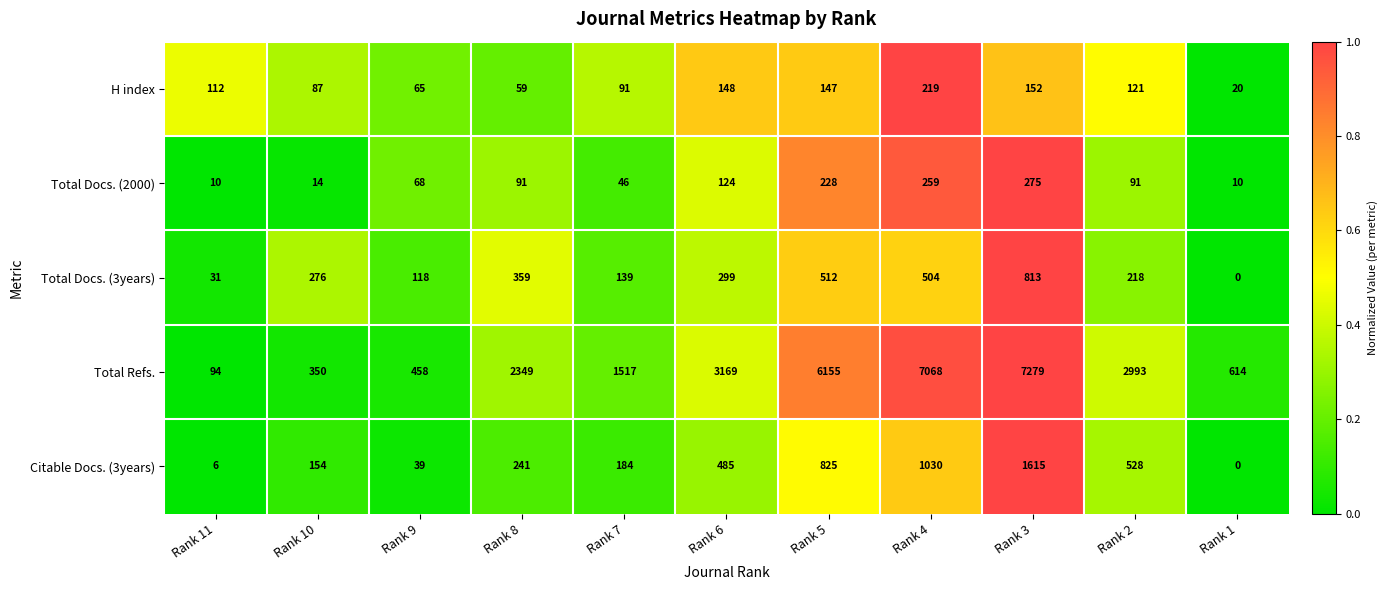

What is the sum of the Citable Docs. (3years) values at Rank 7 and Rank 6?

669